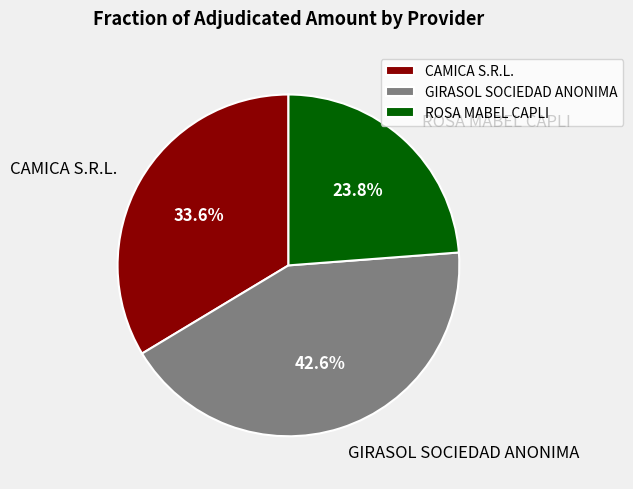

To the nearest percent, what is the difference between the GIRASOL SOCIEDAD ANONIMA and CAMICA S.R.L. slice percentages?

9%